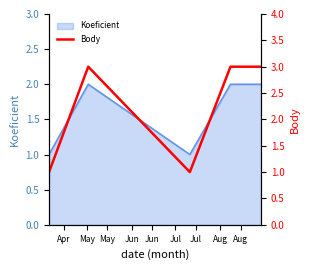

Does the chart have visible grid lines?

No